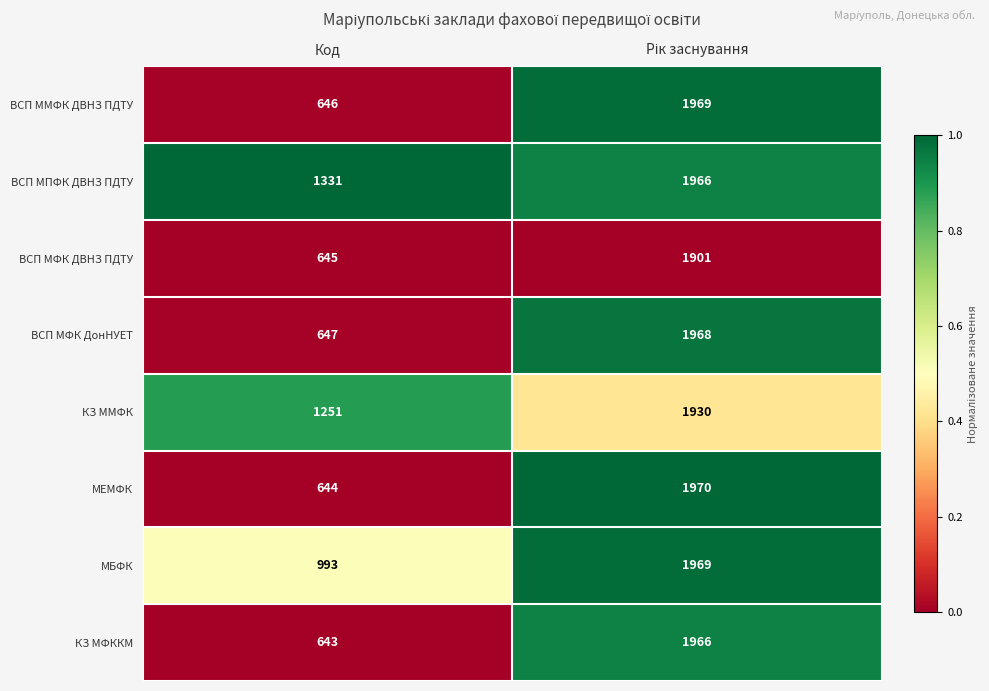

Which series has the largest total across all categories?

ВСП МПФК ДВНЗ ПДТУ